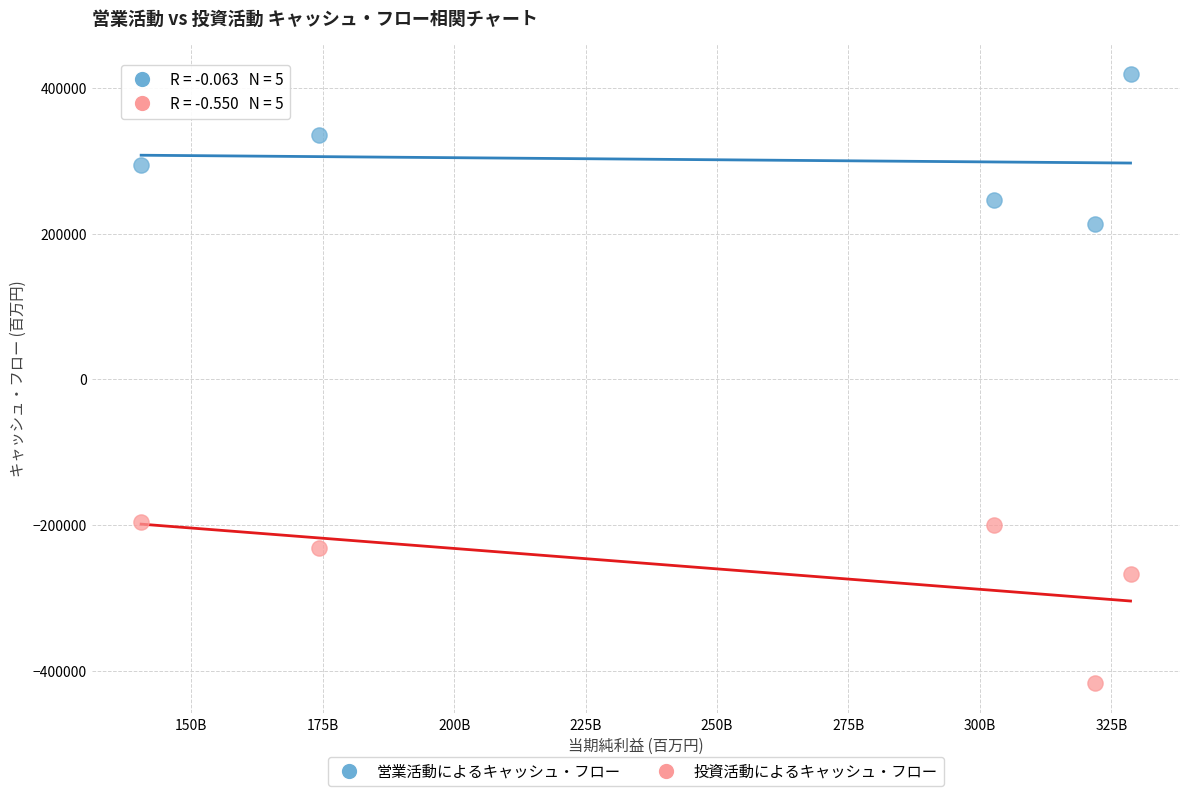

Which series has the largest Y range (max minus min)?

投資活動によるキャッシュ・フロー